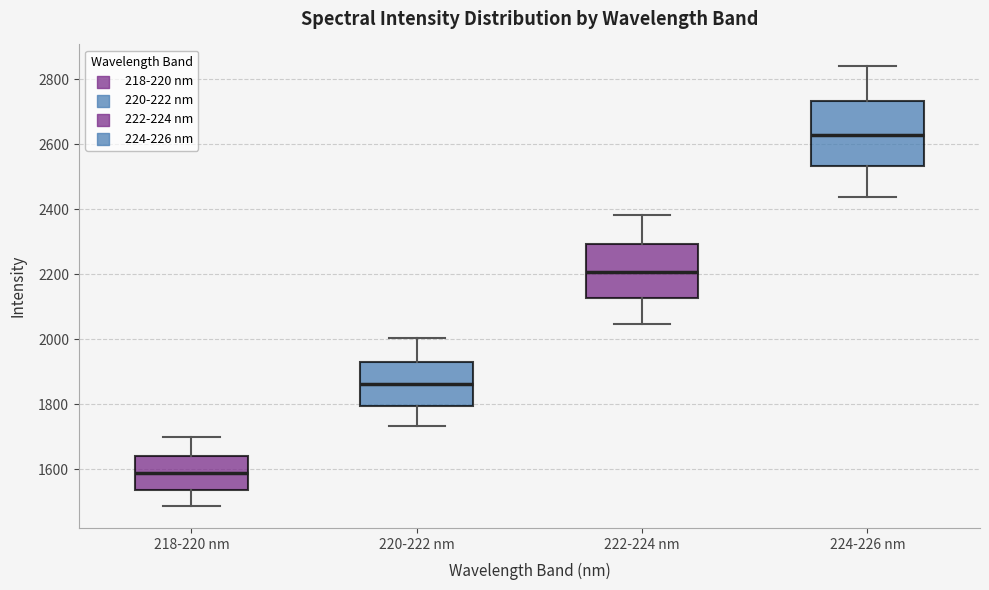

Reading left to right, transcribe this box plot: for each box, give where its median line is, the range the box spans, and where its two whiskers end, as read against the y-axis. The values are not printed on the chart, so give them approximately, as read against the axis.

218-220 nm: median 1580, box 1540 to 1640, whiskers 1480 to 1700
220-222 nm: median 1860, box 1800 to 1940, whiskers 1740 to 2000
222-224 nm: median 2200, box 2120 to 2300, whiskers 2040 to 2380
224-226 nm: median 2640, box 2540 to 2740, whiskers 2440 to 2840